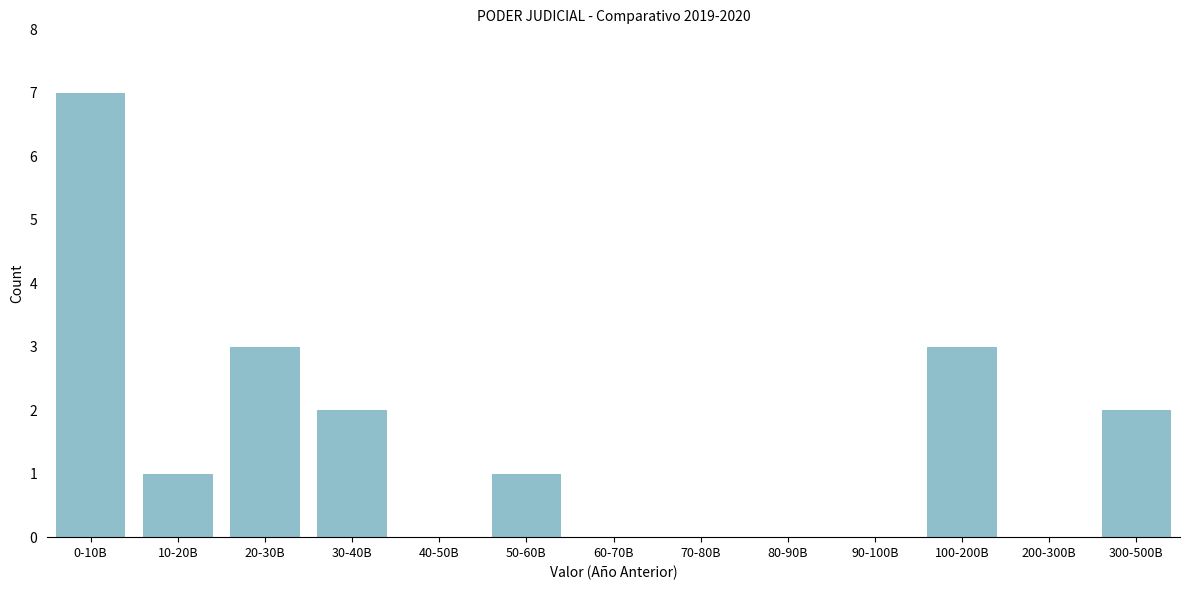

Reading right to left, list all the values displayed in this chart.

300-500B=2	200-300B=0	100-200B=3	90-100B=0	80-90B=0	70-80B=0	60-70B=0	50-60B=1	40-50B=0	30-40B=2	20-30B=3	10-20B=1	0-10B=7